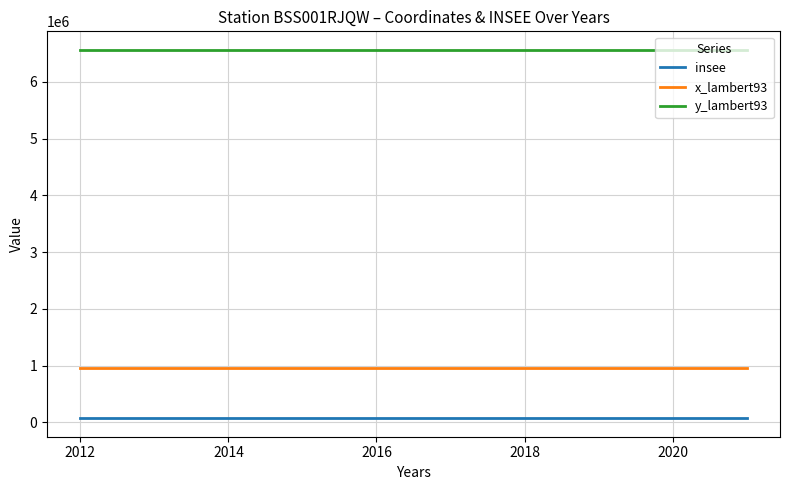

What is the total value across all series at 2012?

7594295